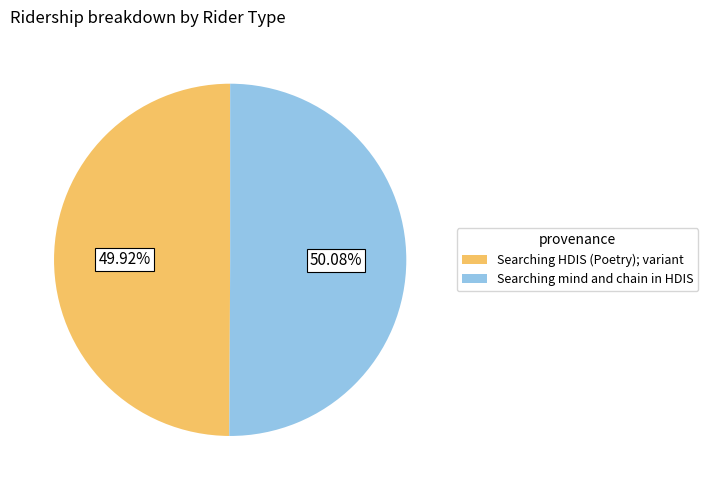

Do Searching mind and chain in HDIS and Searching HDIS (Poetry); variant together represent more than half of the pie?

Yes